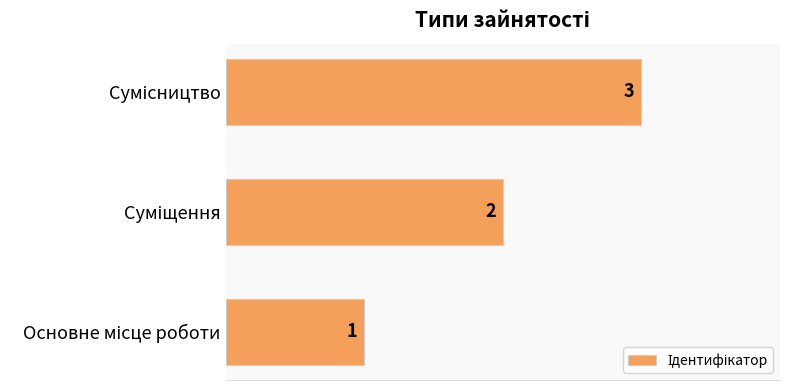

What is the minimum value shown in the chart?

1